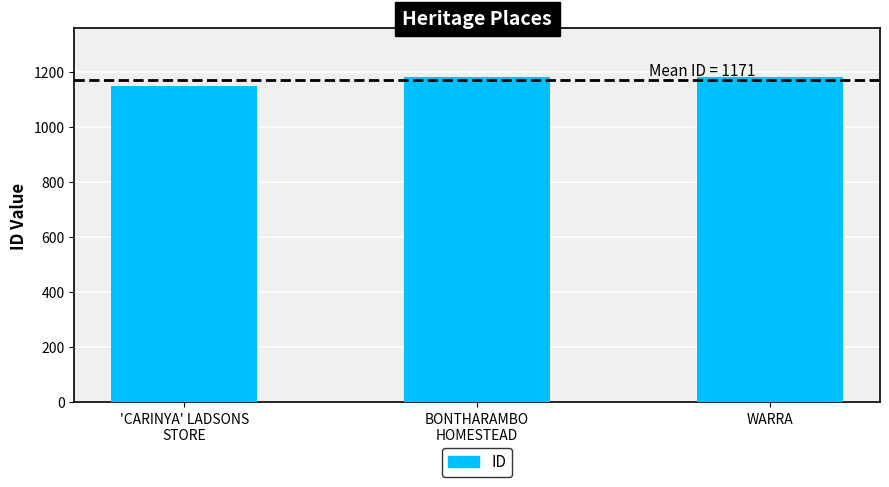

What is the greatest value displayed?

1182